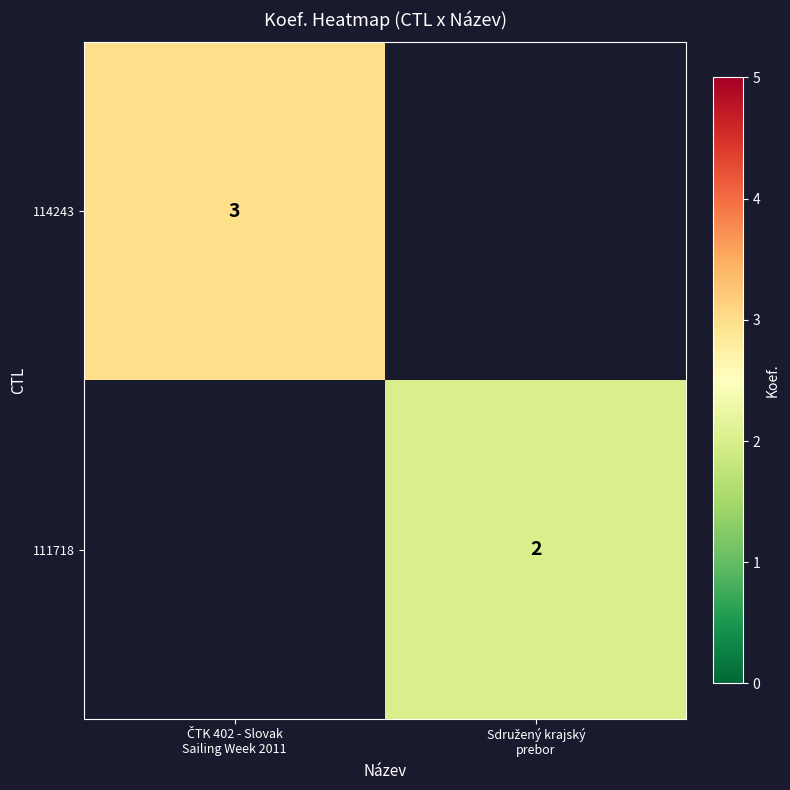

List the labels in order of 111718 value, smallest first.

ČTK 402 - Slovak Sailing Week 2011, Sdružený krajský prebor